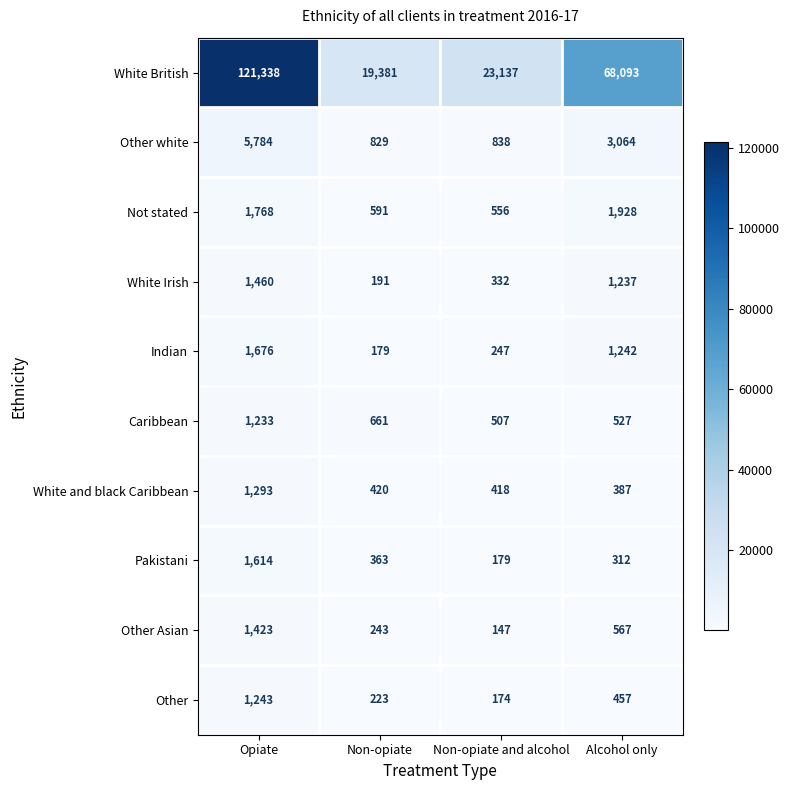

At which label does Indian reach its minimum?

Non-opiate